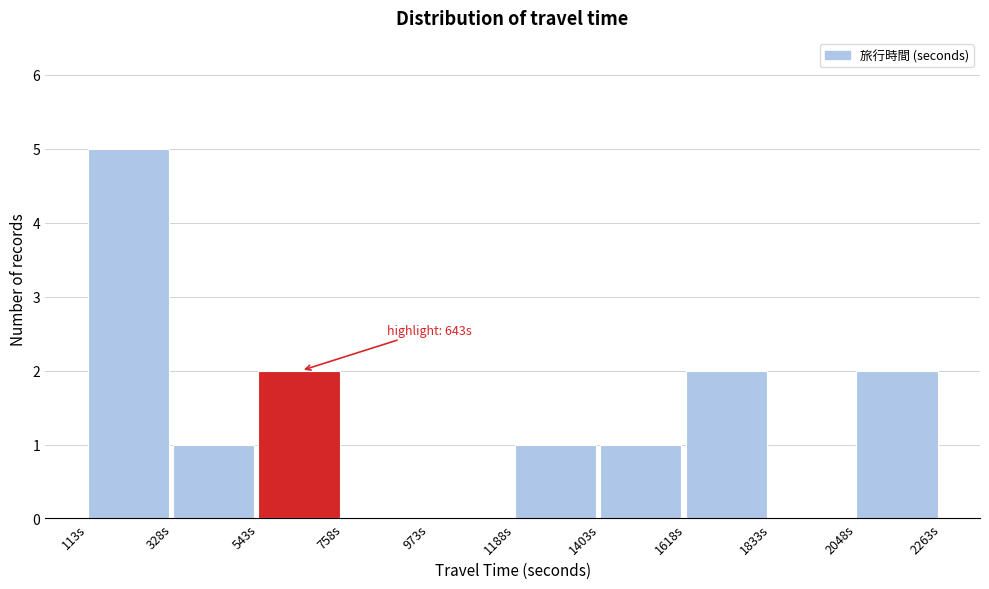

Over which range of the x-axis is the bar tallest?

100 to 350